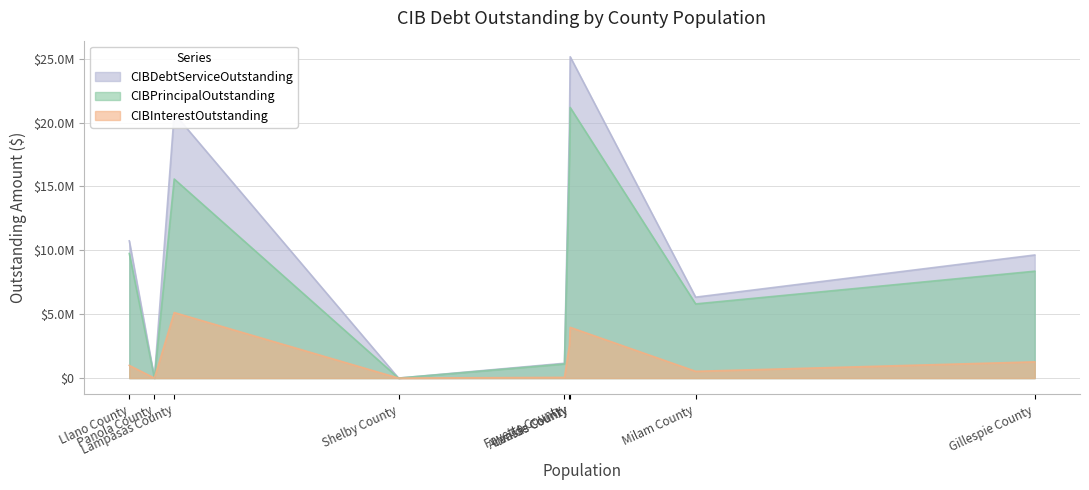

What is the approximate value of CIBDebtServiceOutstanding at Lampasas County?

20709025.0